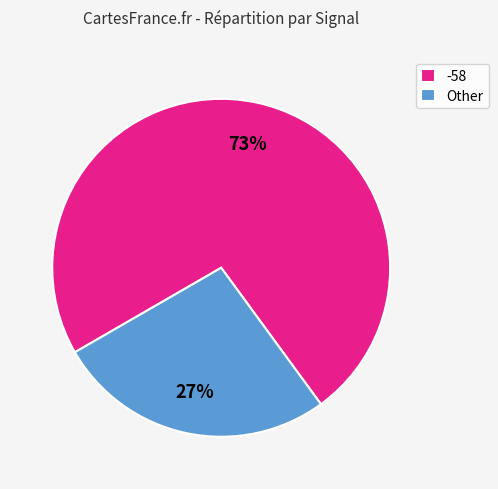

Does -58 represent more than half of the total?

Yes